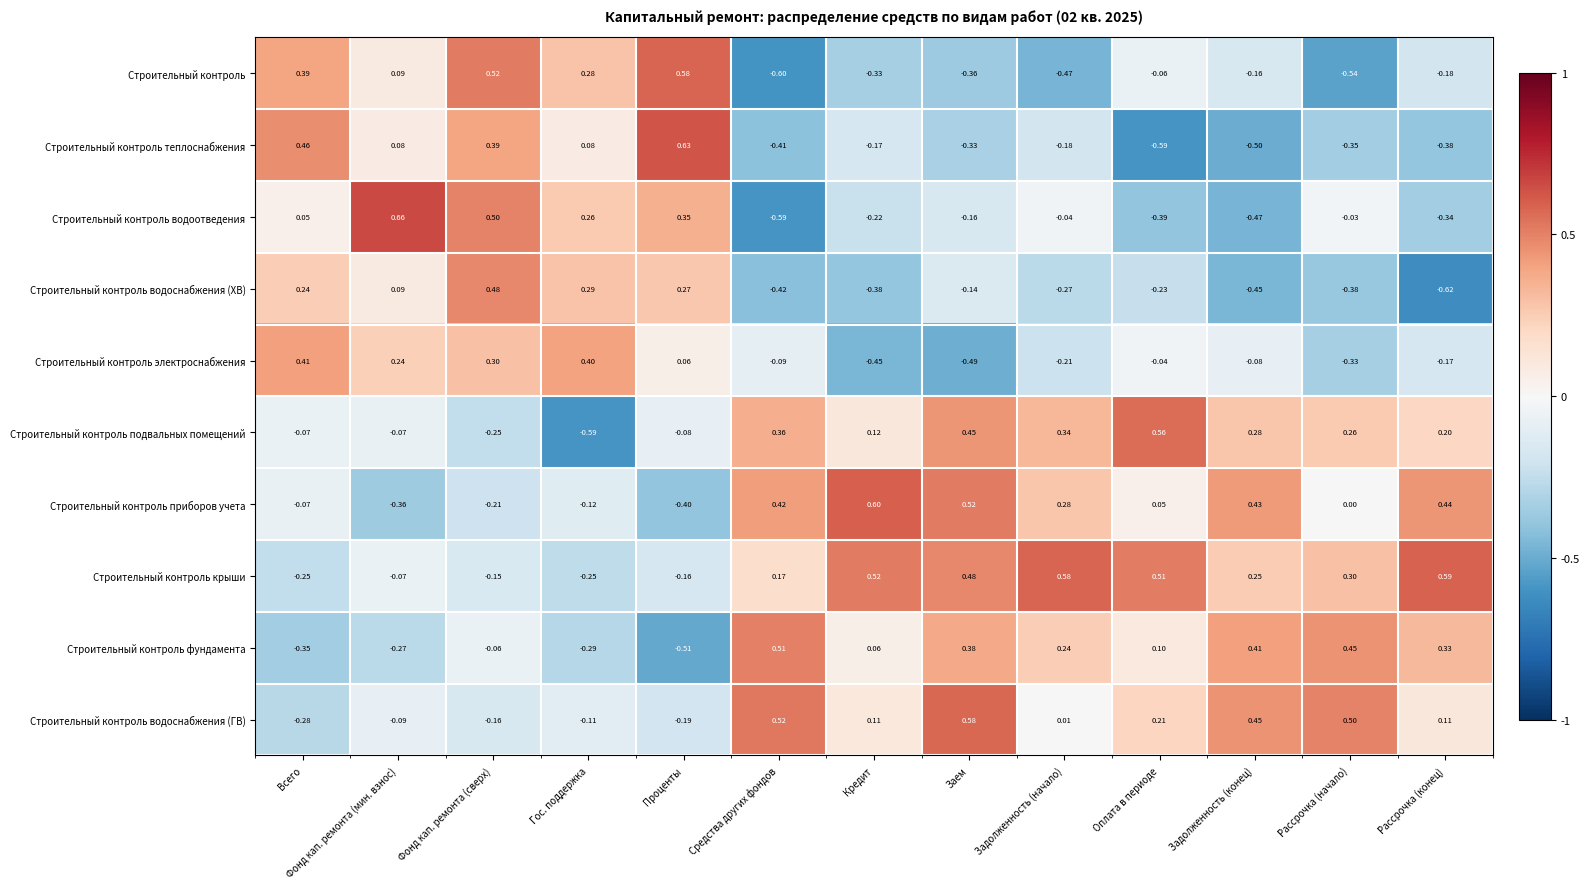

Which series has the largest total across all categories?

Строительный контроль крыши